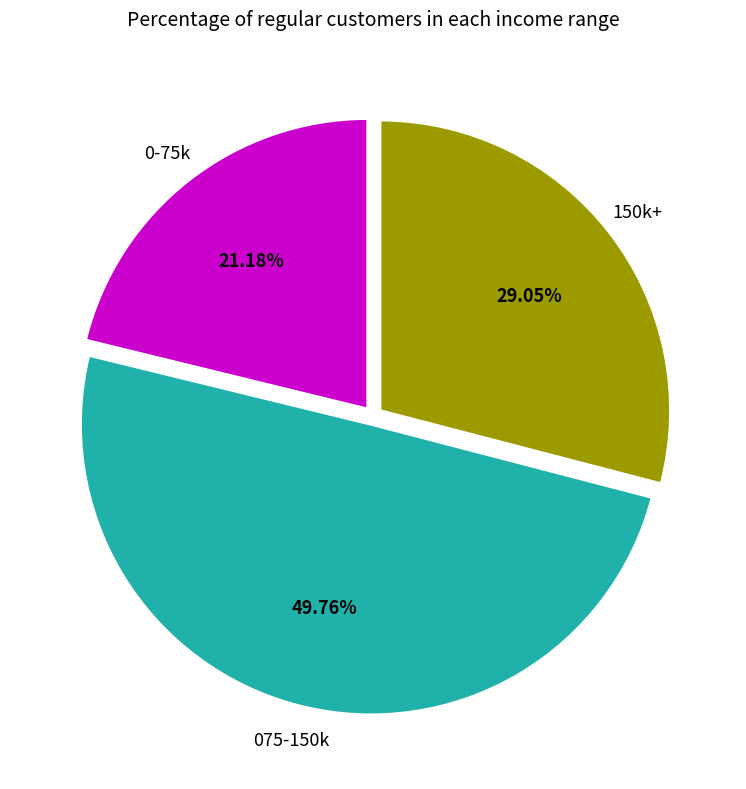

Is 150k+ the majority of the pie?

No